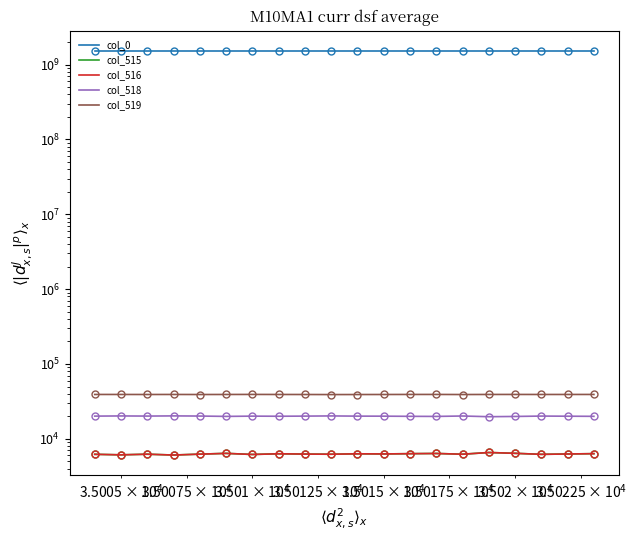

What is the lowest value of the col_519 series?

39056.0